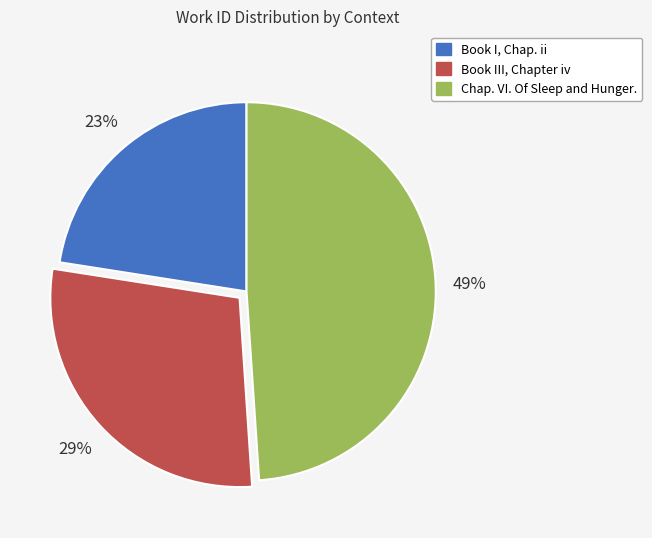

What is the largest slice in the pie chart?

Chap. VI. Of Sleep and Hunger.